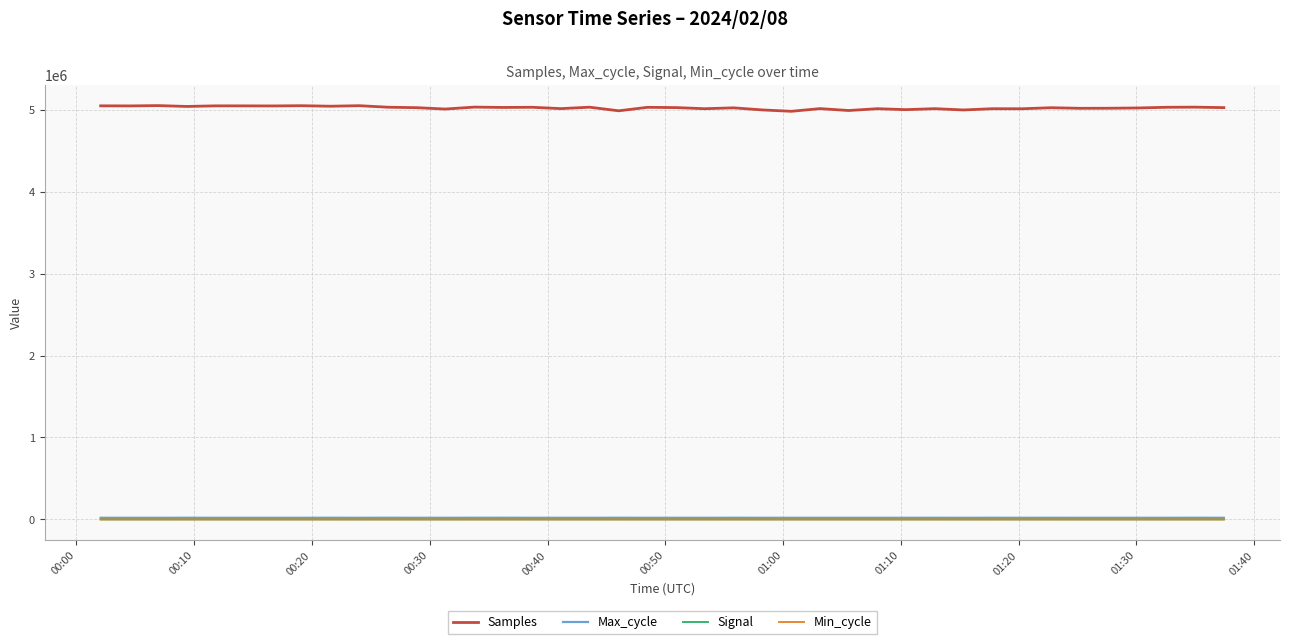

What is the greatest value displayed?

5049931